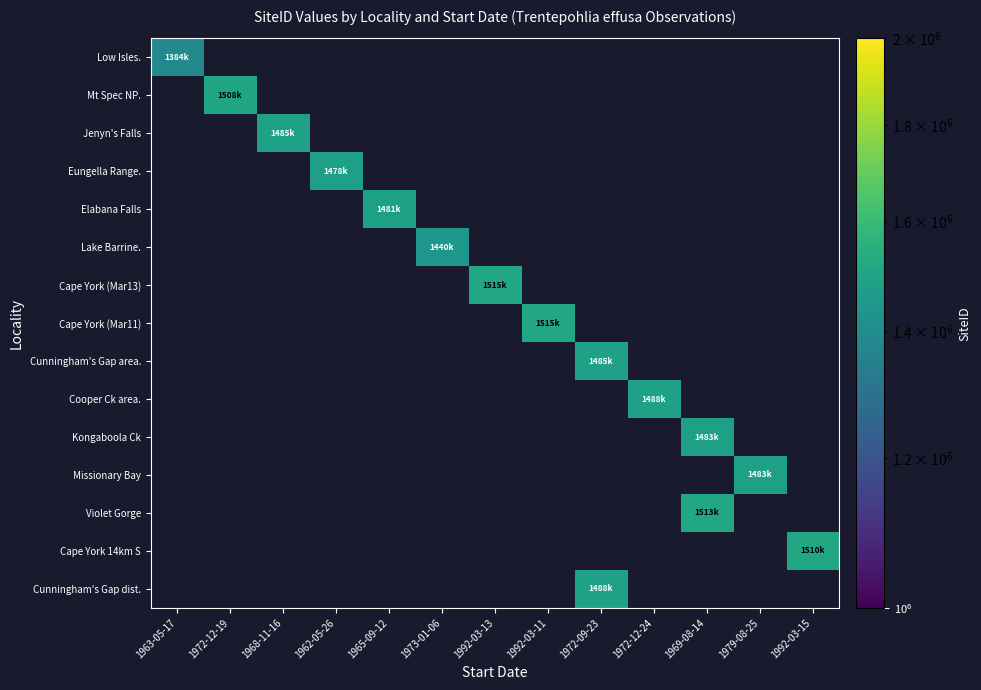

What is the smallest value displayed?

1384620.0